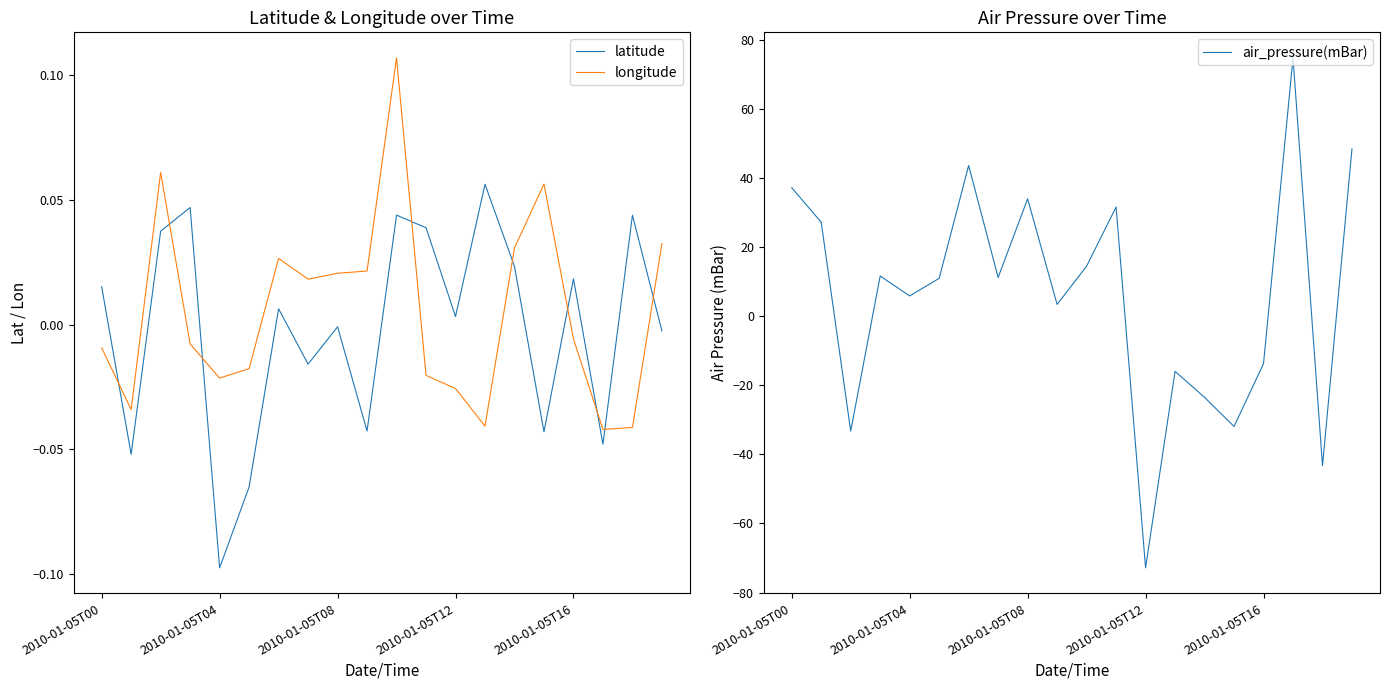

True or false: air_pressure(mBar) and latitude cross at least once.

True